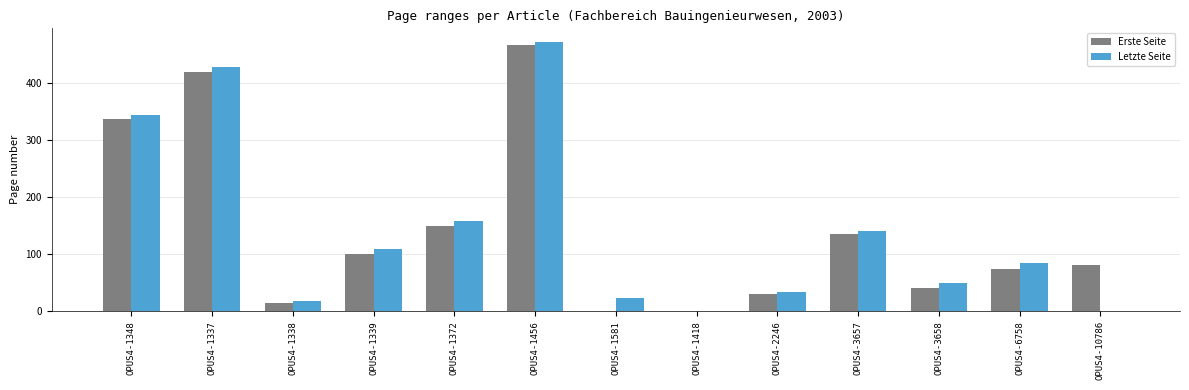

What is the spread (max minus min) of values at OPUS4-1339?

8